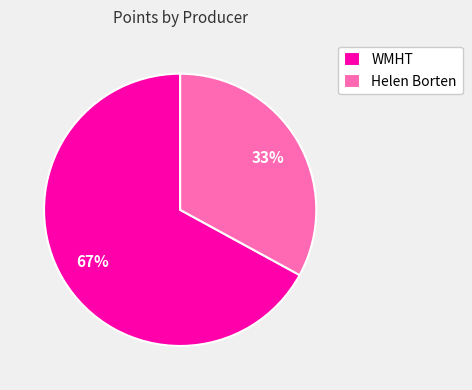

Is there any slice that represents more than half of the pie?

Yes